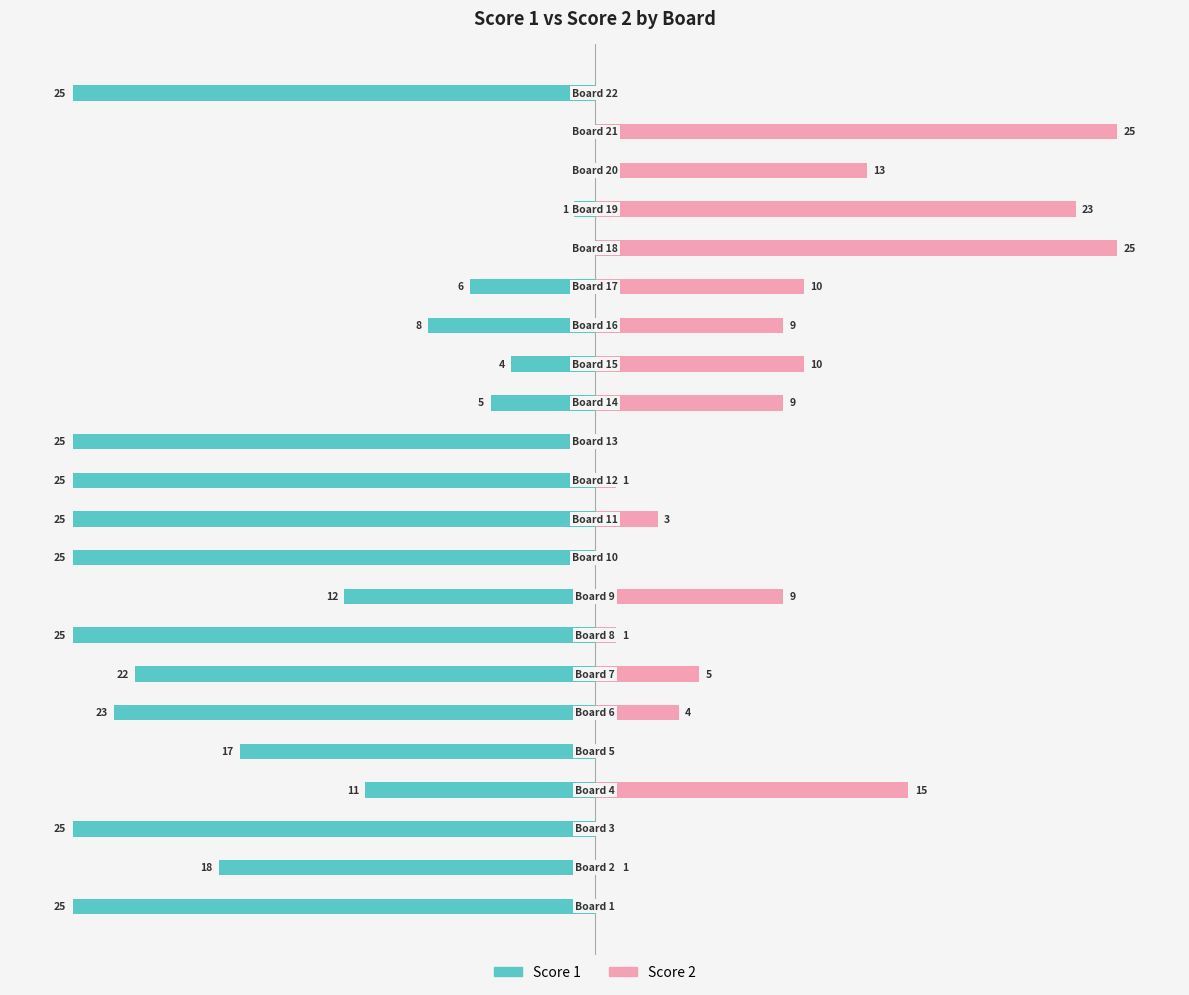

How many distinct data groups are displayed?

2